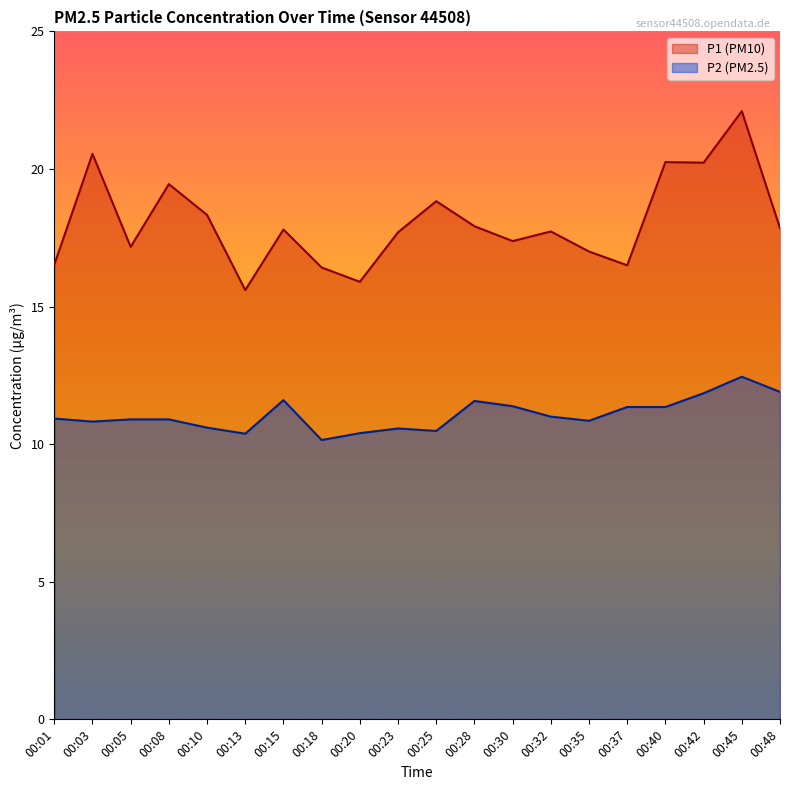

What is the minimum value shown in the chart?

10.2